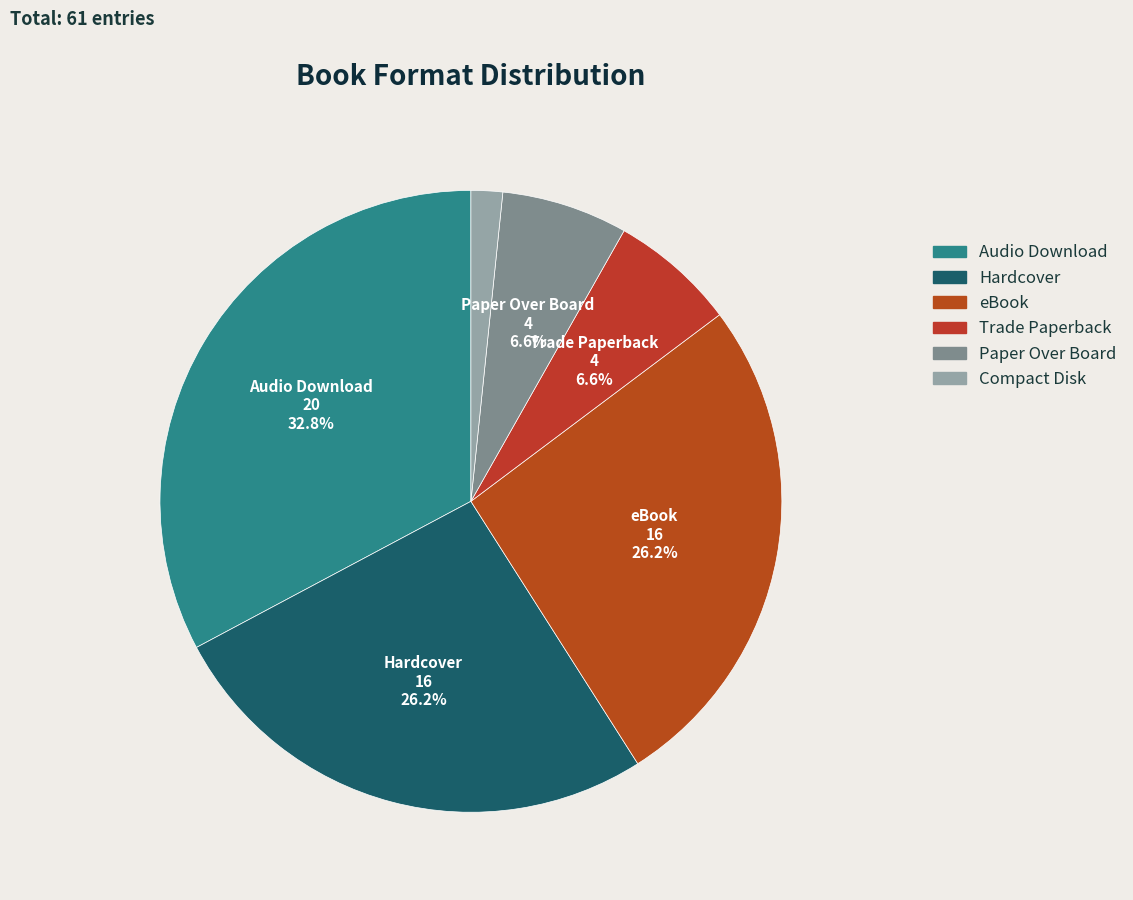

Is it true that eBook is 26% of the pie?

True